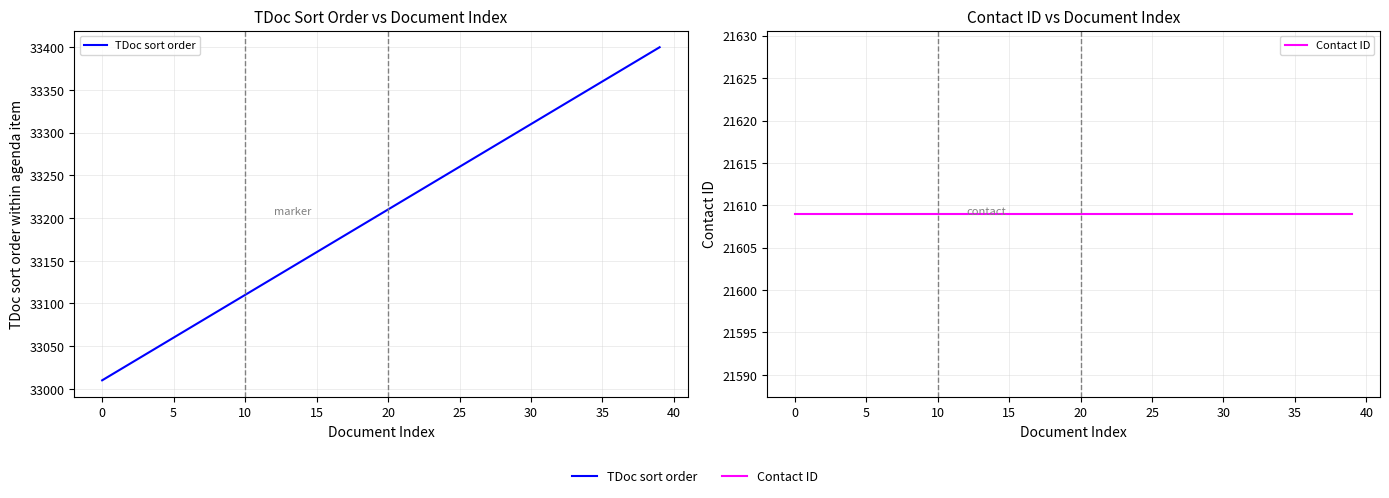

Which series has the largest total across all categories?

TDoc sort order